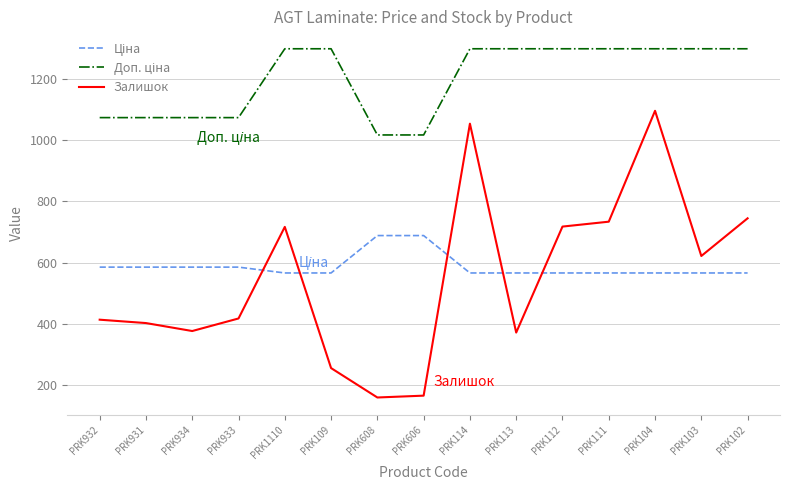

Which series has the widest spread of values?

Залишок